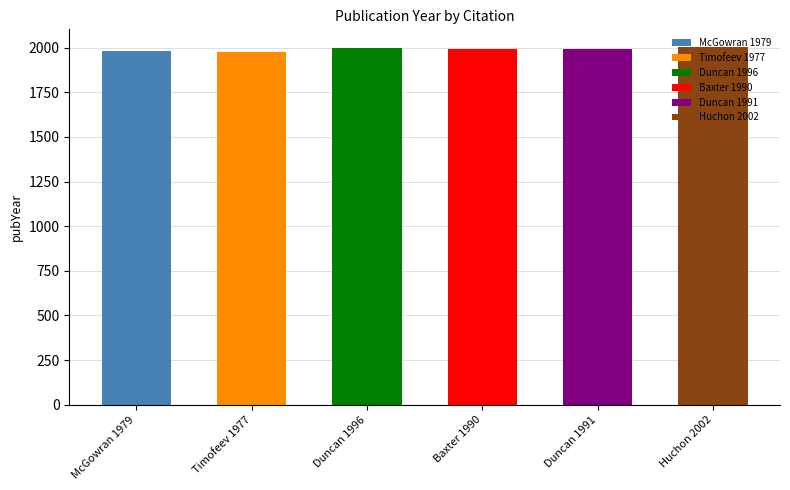

What position from the right is Timofeev 1977?

5